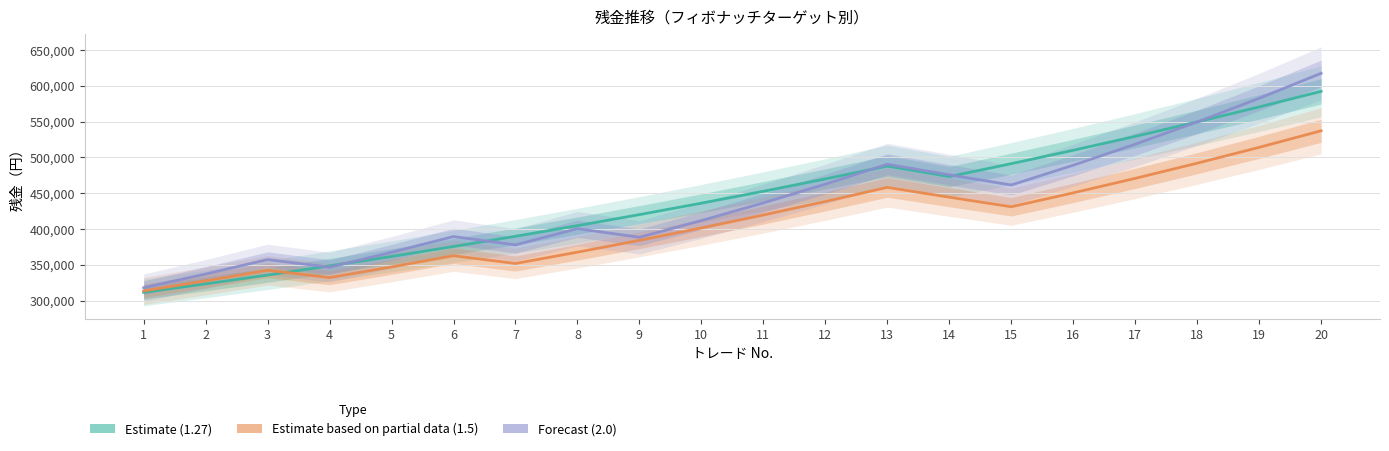

What are all the series names shown in the legend?

Estimate (1.27), Estimate based on partial data (1.5), Forecast (2.0)